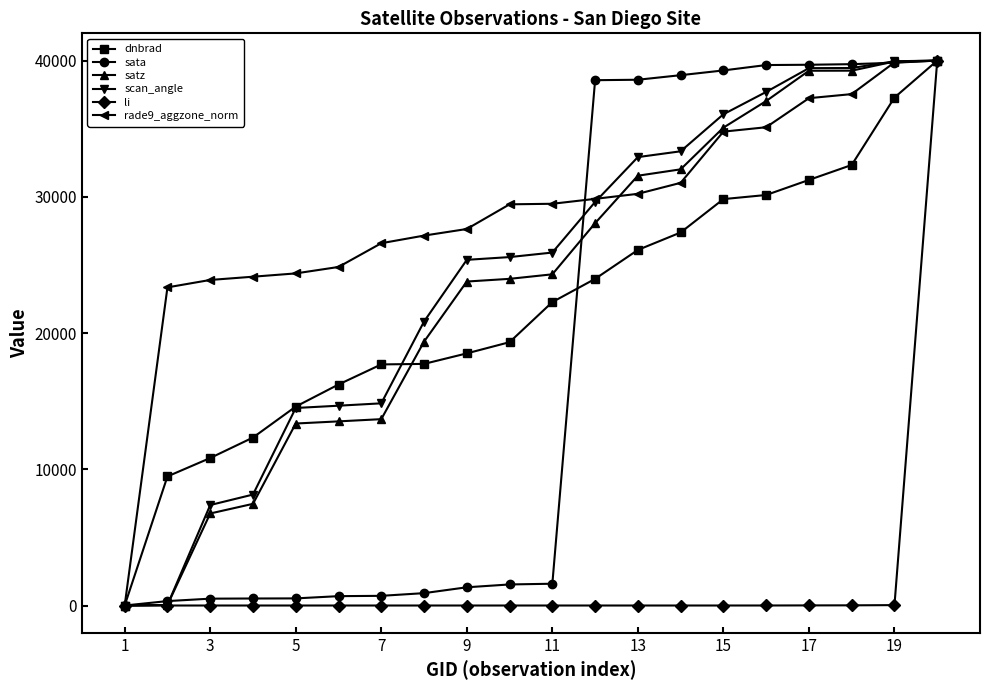

What is the greatest value displayed?

40000.0